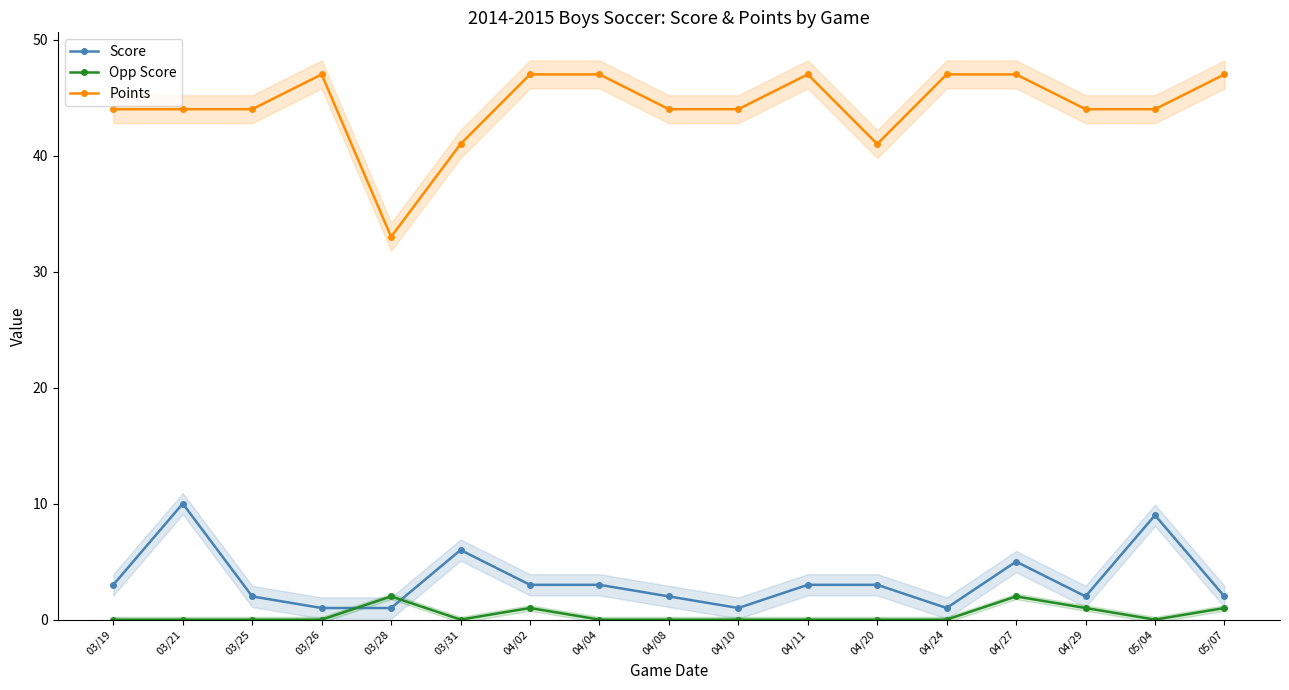

List the series in order of their peak value, lowest first.

Opp Score, Score, Points